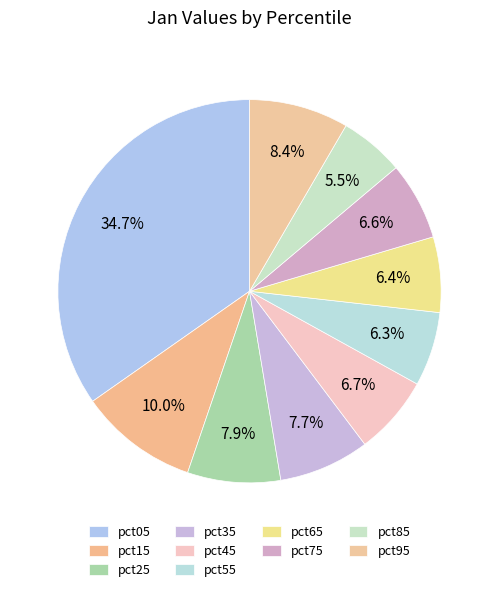

Count the number of slices in the pie.

10